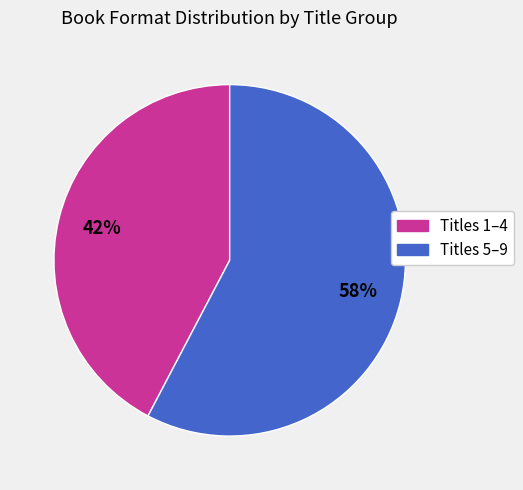

Is there any slice that represents more than half of the pie?

Yes